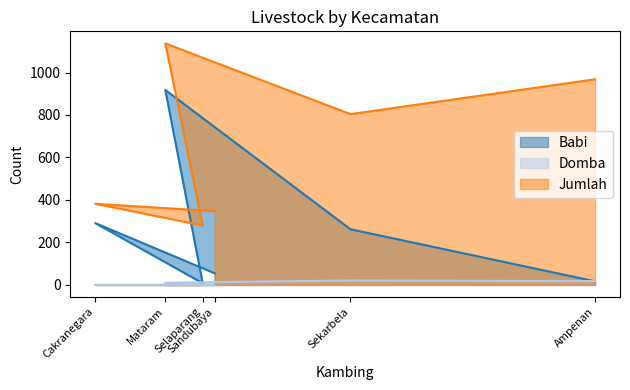

What value does the Jumlah series have at Cakranegara?

382